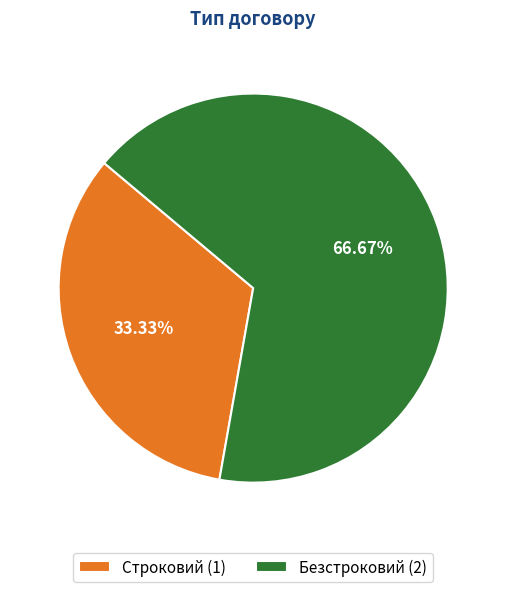

Count the number of slices in the pie.

2